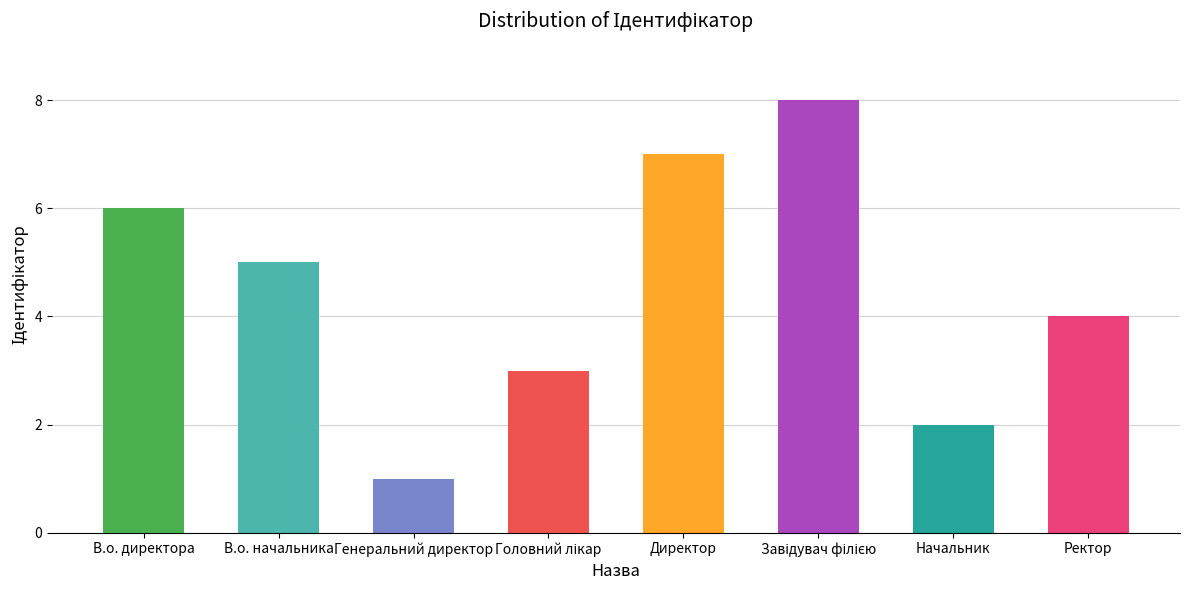

Is it true that the value at Генеральний директор is 1?

True